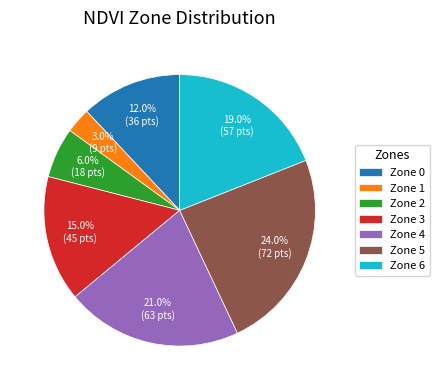

Does Zone 3 represent more than half of the total?

No